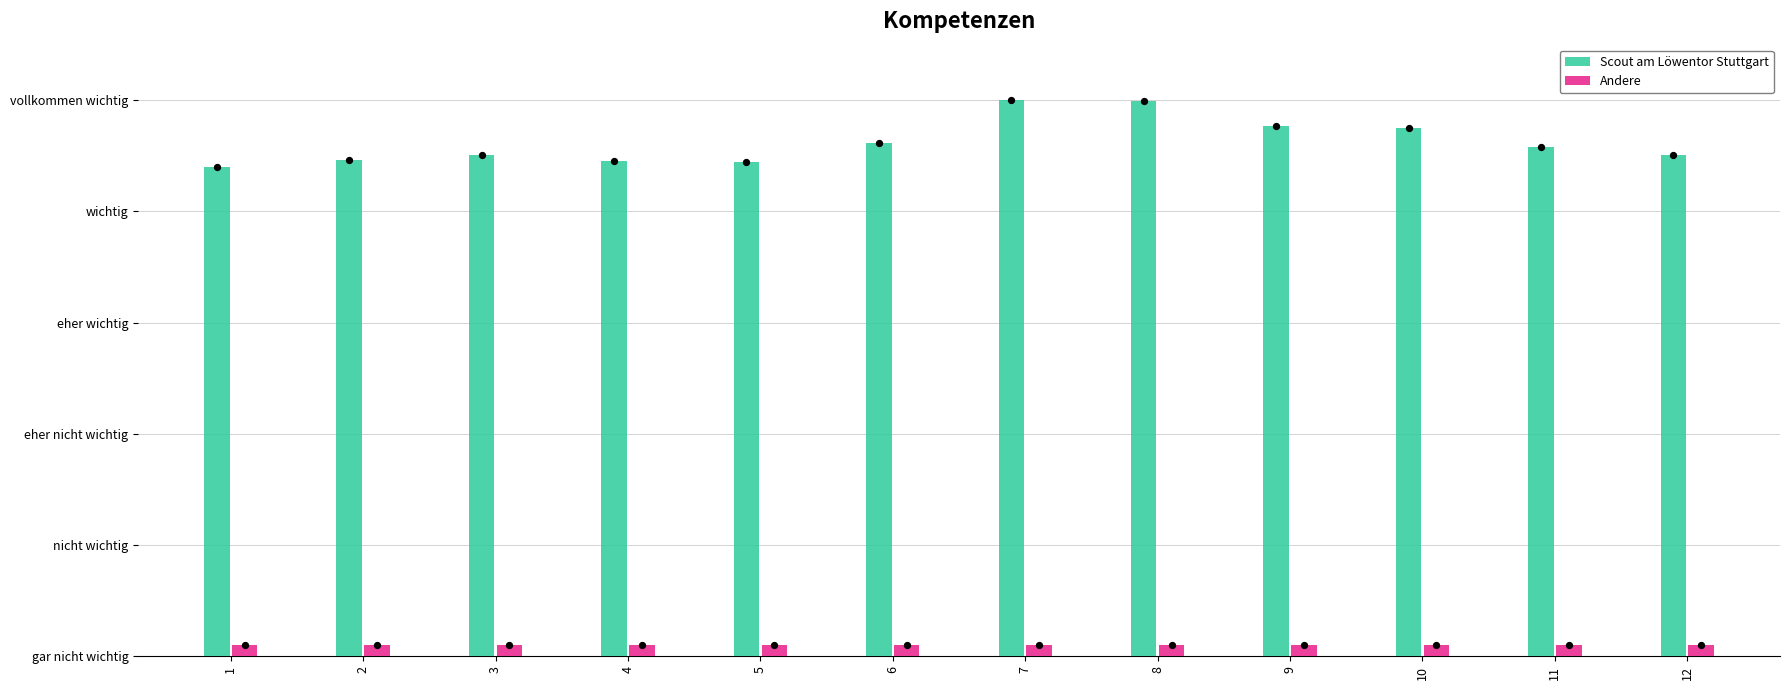

Is the value of Scout am Löwentor Stuttgart at 2 greater than the value of Andere at 7?

Yes